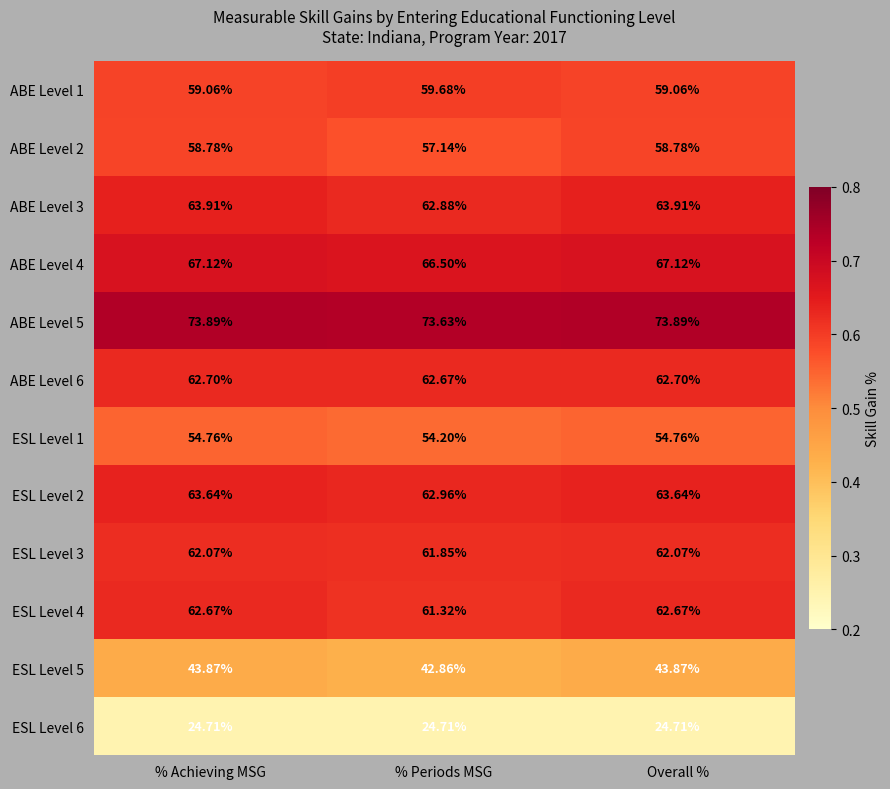

Which series has the widest spread of values?

ABE Level 2